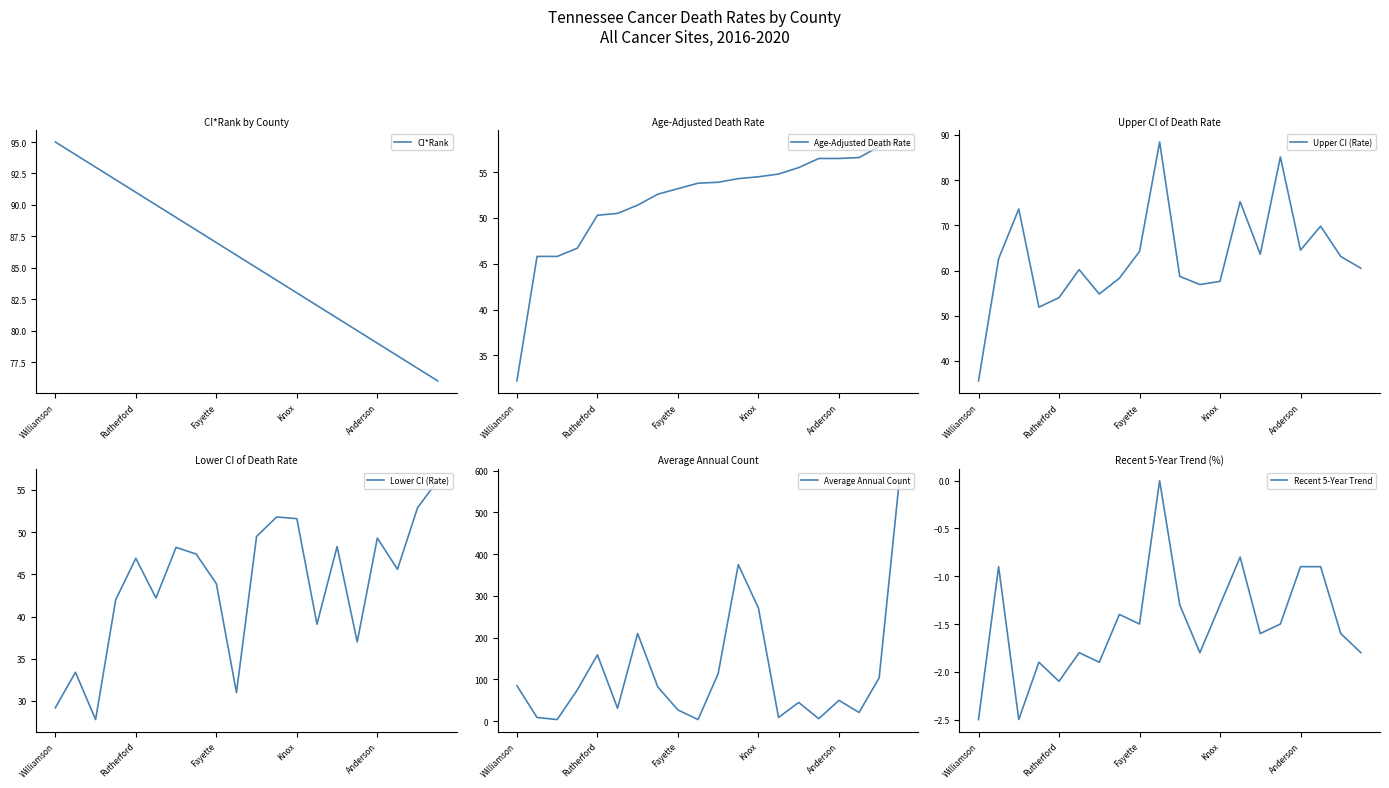

What is the total value across all series at 10?

359.8